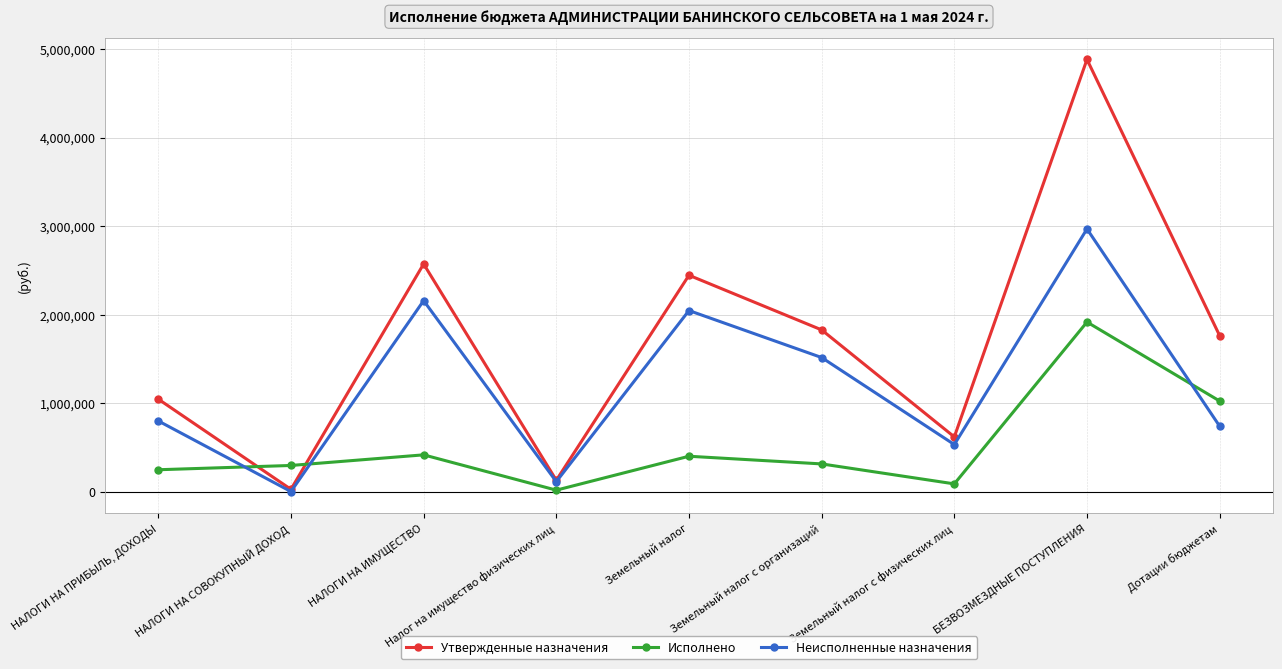

What is the difference between the Исполнено values at НАЛОГИ НА ПРИБЫЛЬ, ДОХОДЫ and НАЛОГИ НА ИМУЩЕСТВО?

168269.2